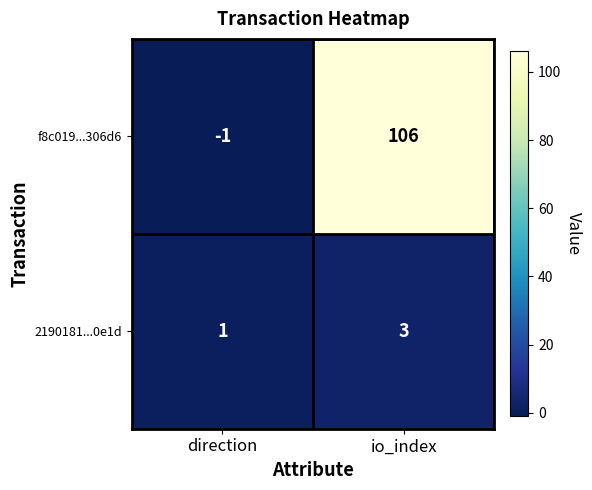

What is the spread (max minus min) of values at direction?

2